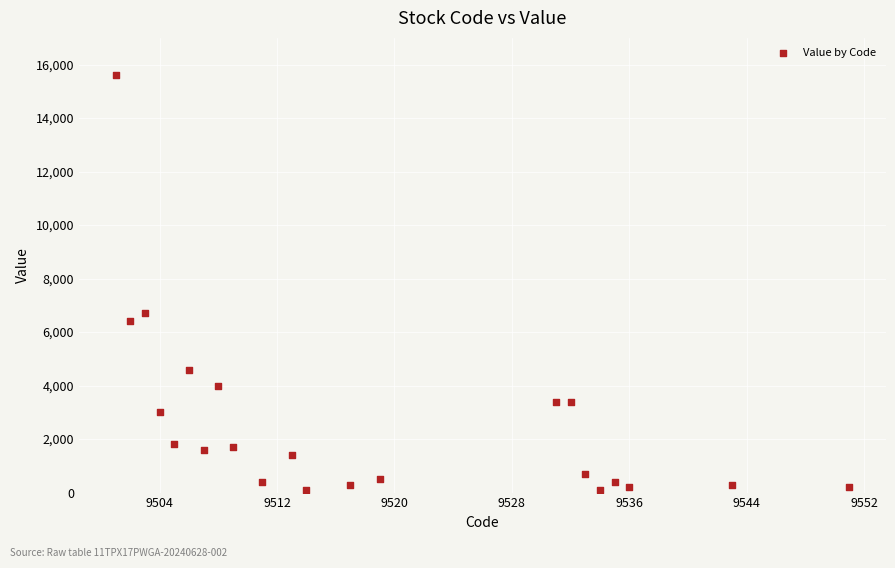

What Y value in the scatter plot is closest to 7850?

6700